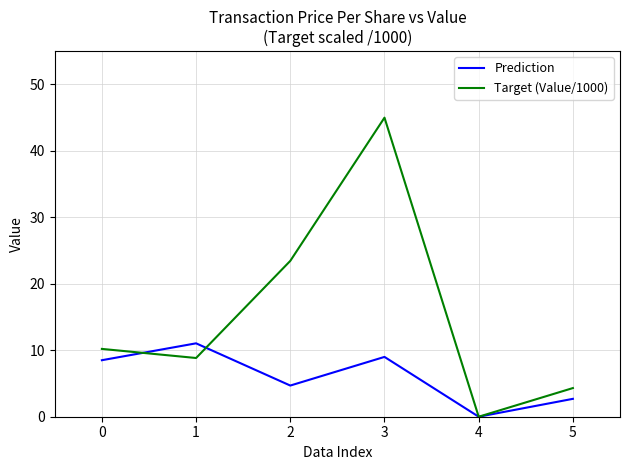

What is the total value across all series at 0?

18.7